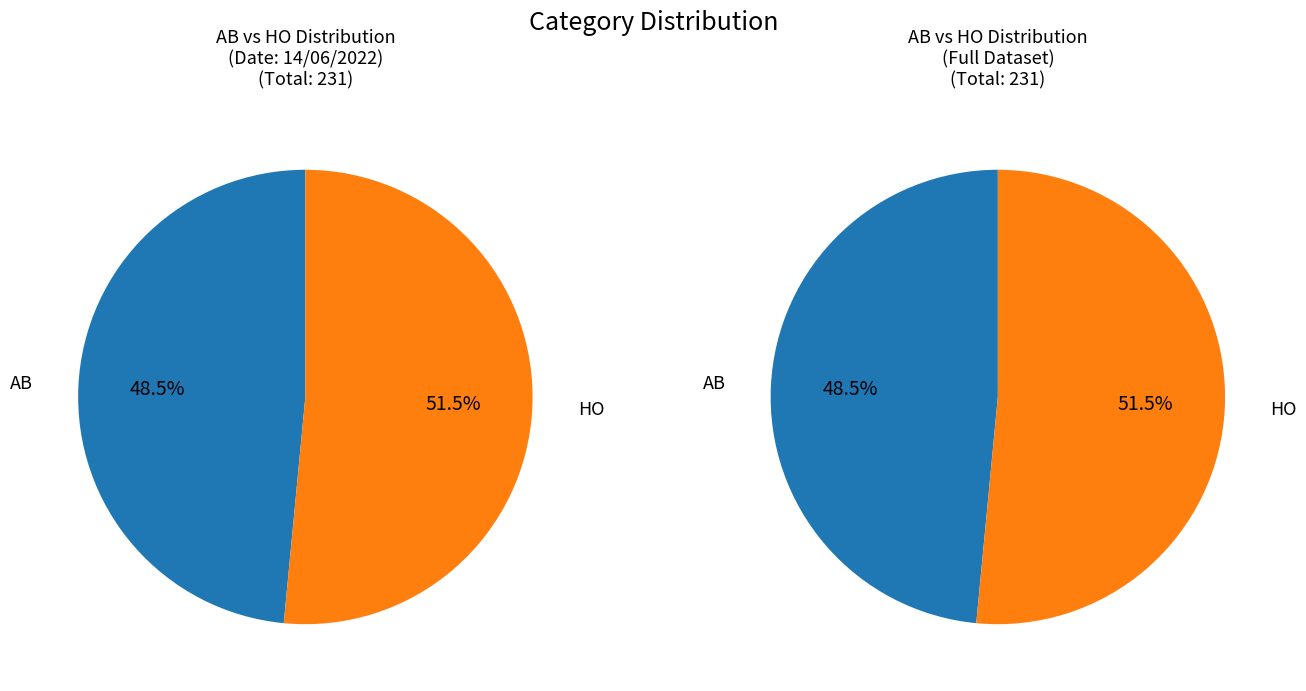

What is the change in value from AB to HO?

+7